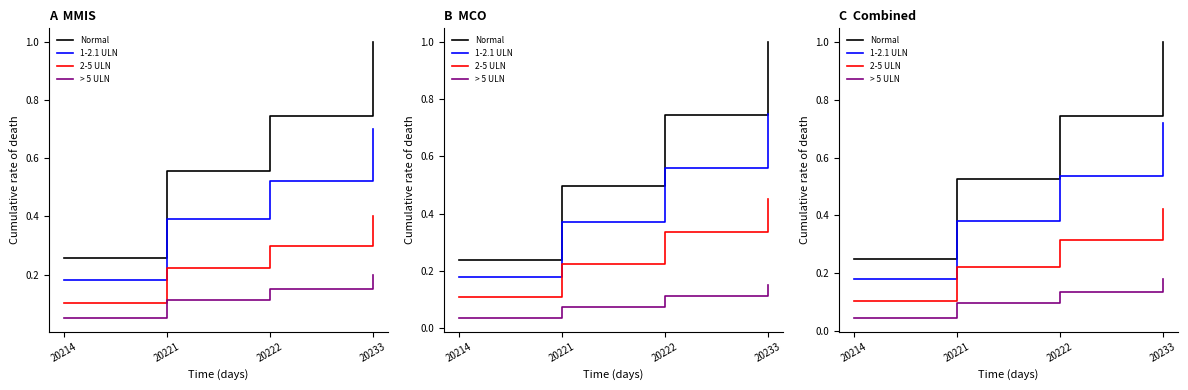

What are all the series names shown in the legend?

Normal, 1-2.1 ULN, 2-5 ULN, > 5 ULN